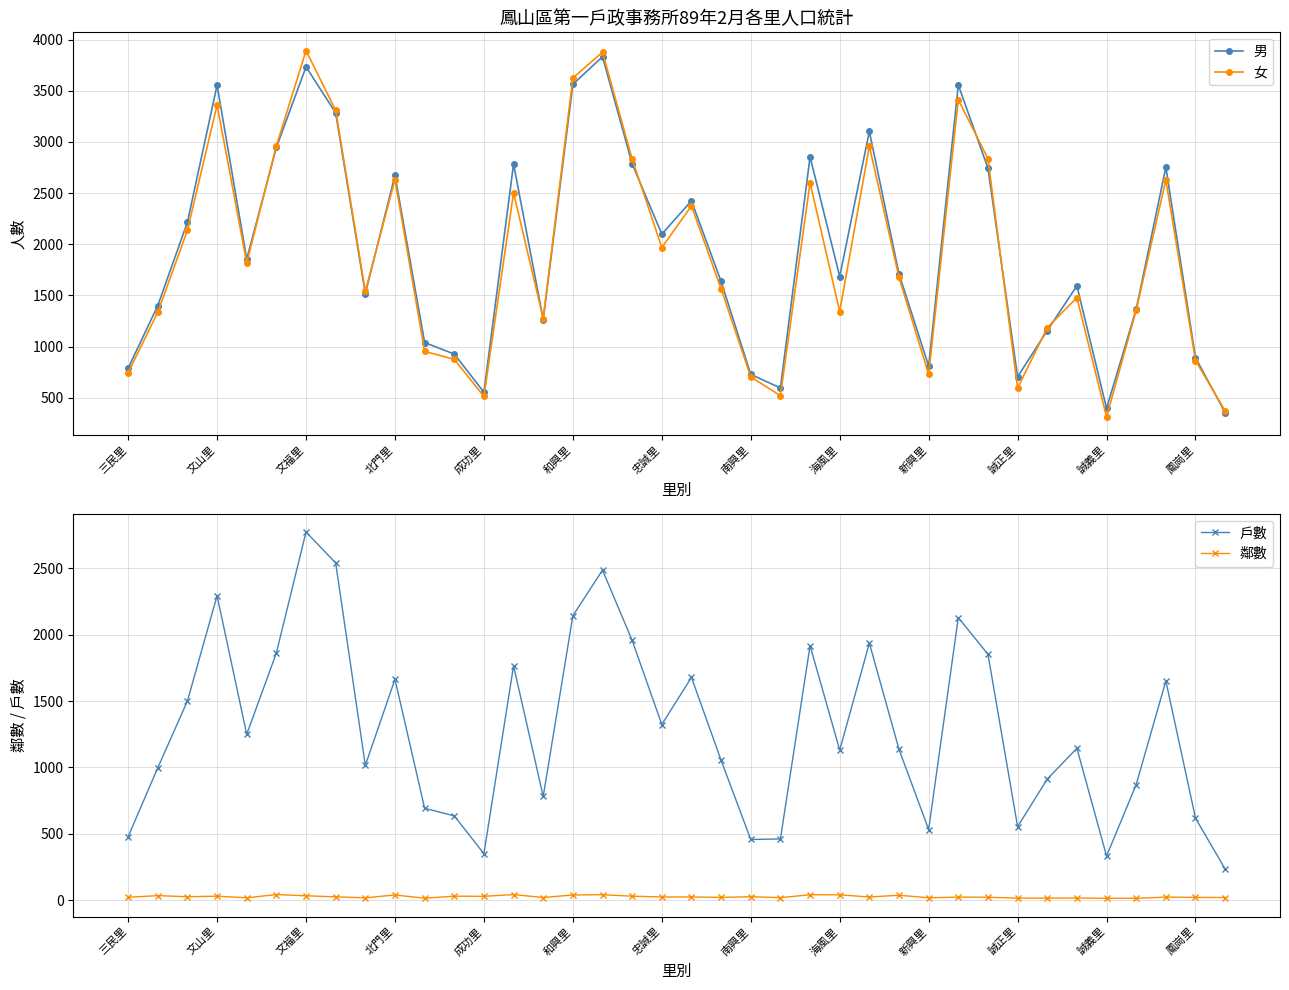

The 男 series shows 1041 at 三民里. True or false?

False